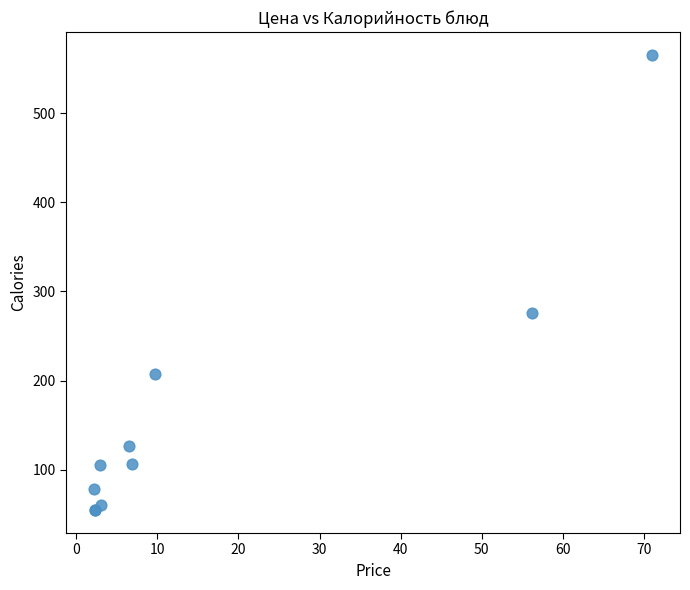

What Y value in the scatter plot is closest to 310?

275.8